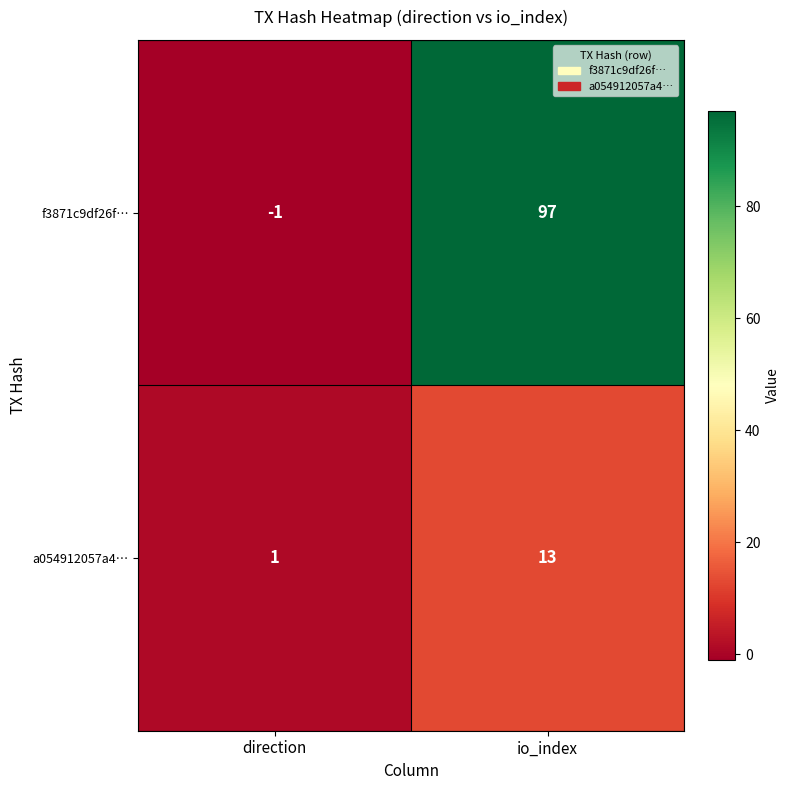

At io_index, list the series in order from largest to smallest.

f3871c9df26f…, a054912057a4…